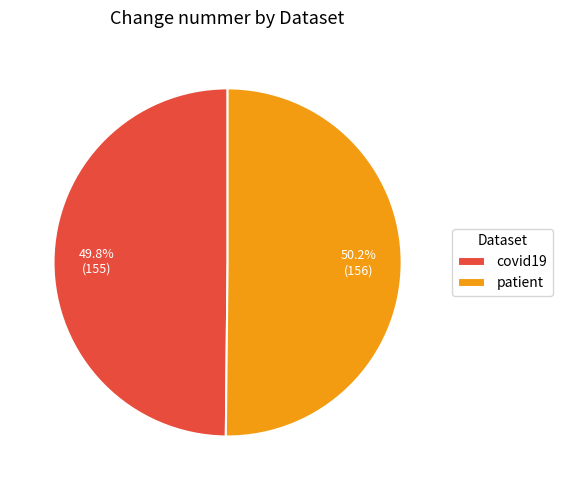

What percentage is the patient slice, to the nearest percent?

50%